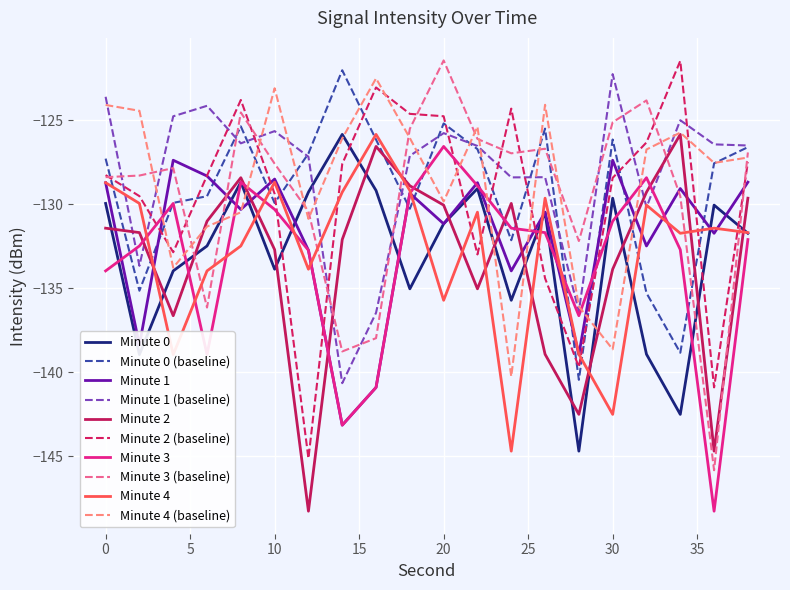

At which label is Minute 0 closest to -135?

18